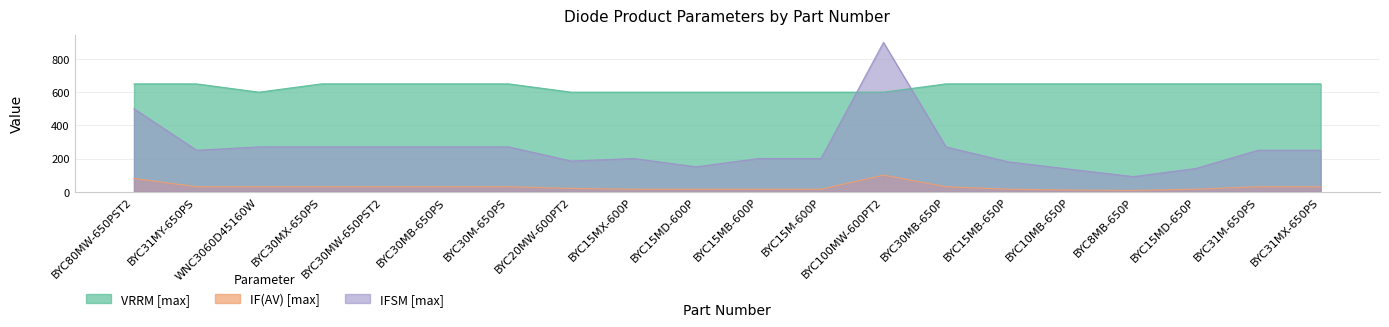

What is the sum of the IFSM [max] values at BYC30MX-650PS and BYC15M-600P?

470